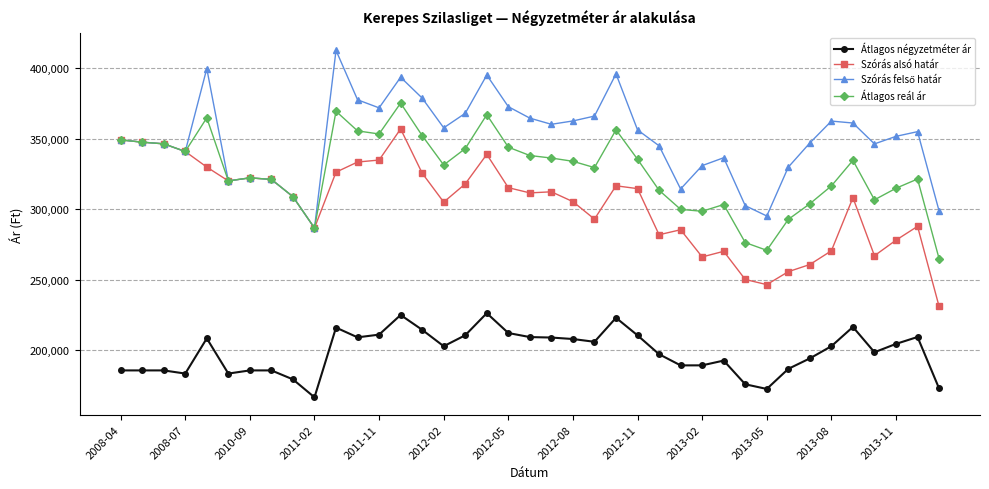

At how many categories does at least one series exceed 219925?

39